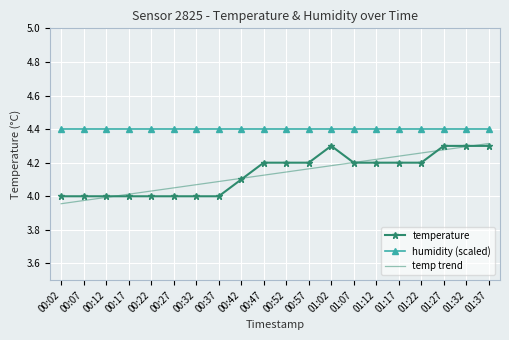

What is the maximum value shown in the chart?

4.4